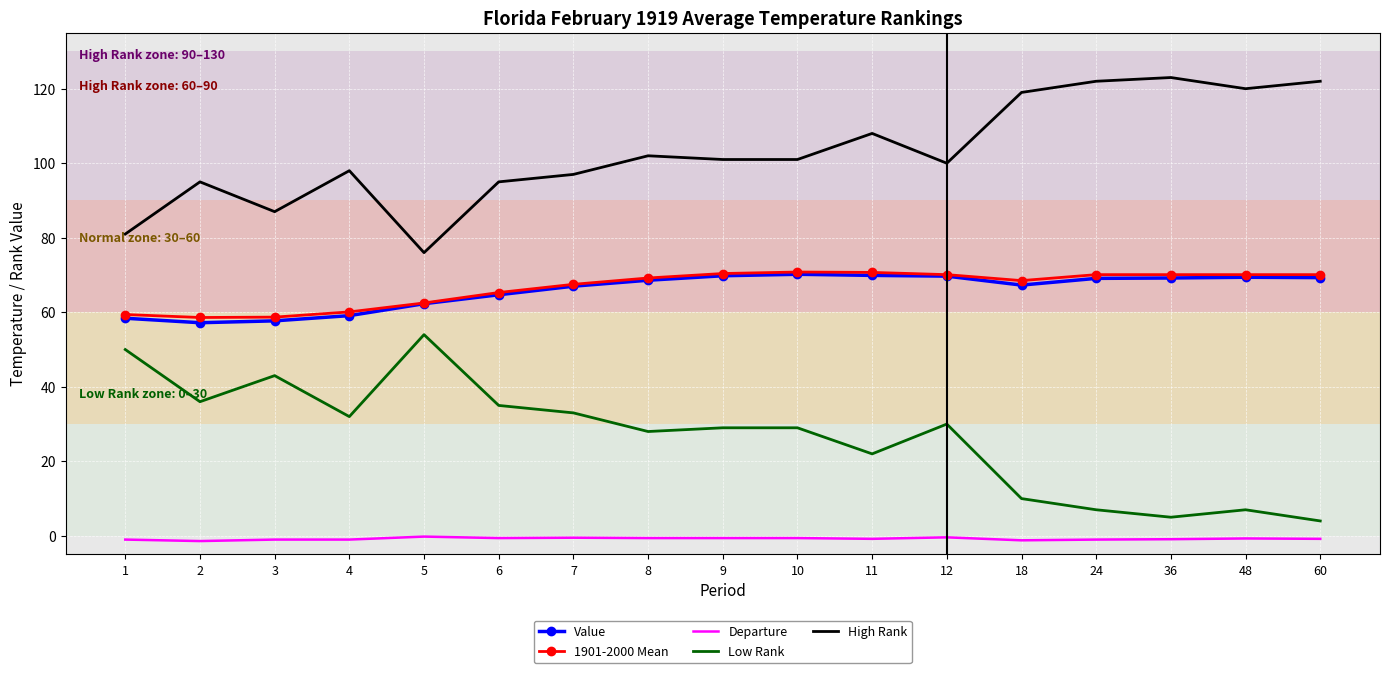

Which series has the largest total across all categories?

High Rank